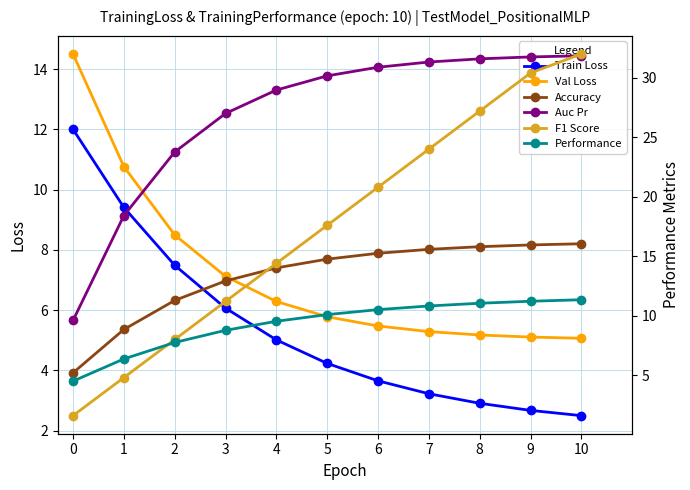

At which category does the chart reach its peak across all series?

10